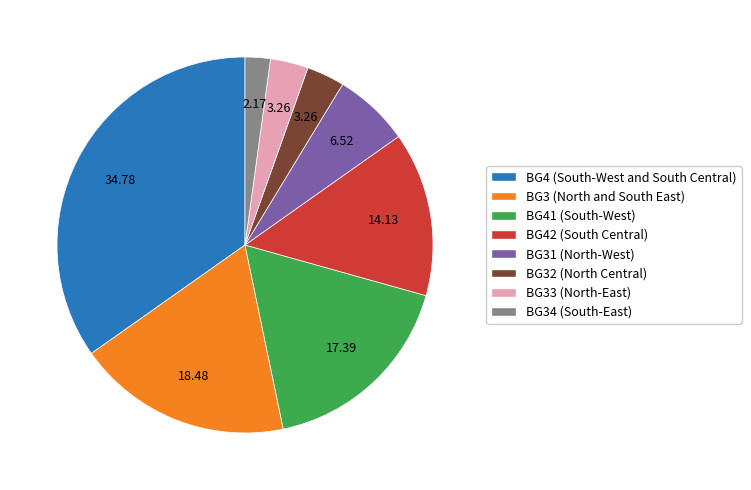

Does BG34 (South-East) account for over 50% of the chart?

No